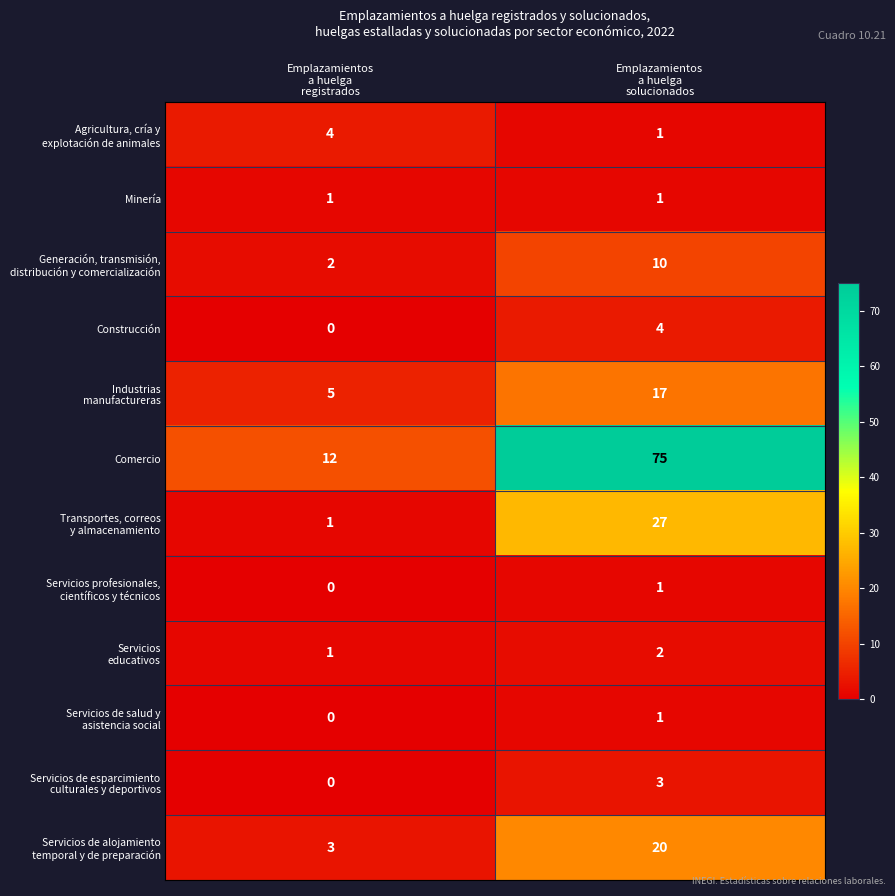

What is the maximum value shown in the chart?

75